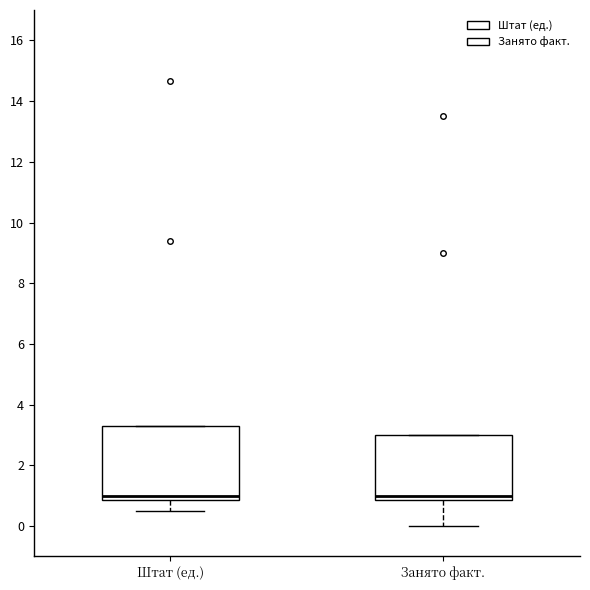

Comparing the boxes themselves (not the whiskers), which one is the tallest?

Штат (ед.)